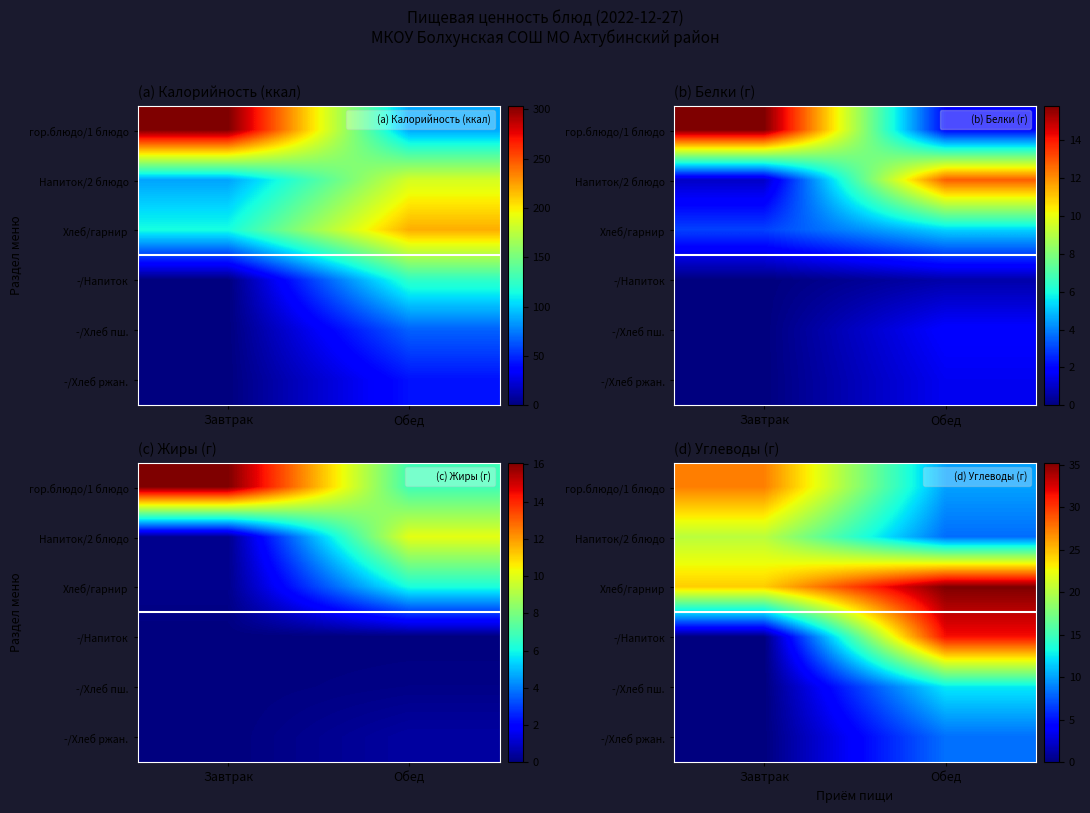

The value of Хлеб/гарнир at Обед is 53.4. True or false?

False